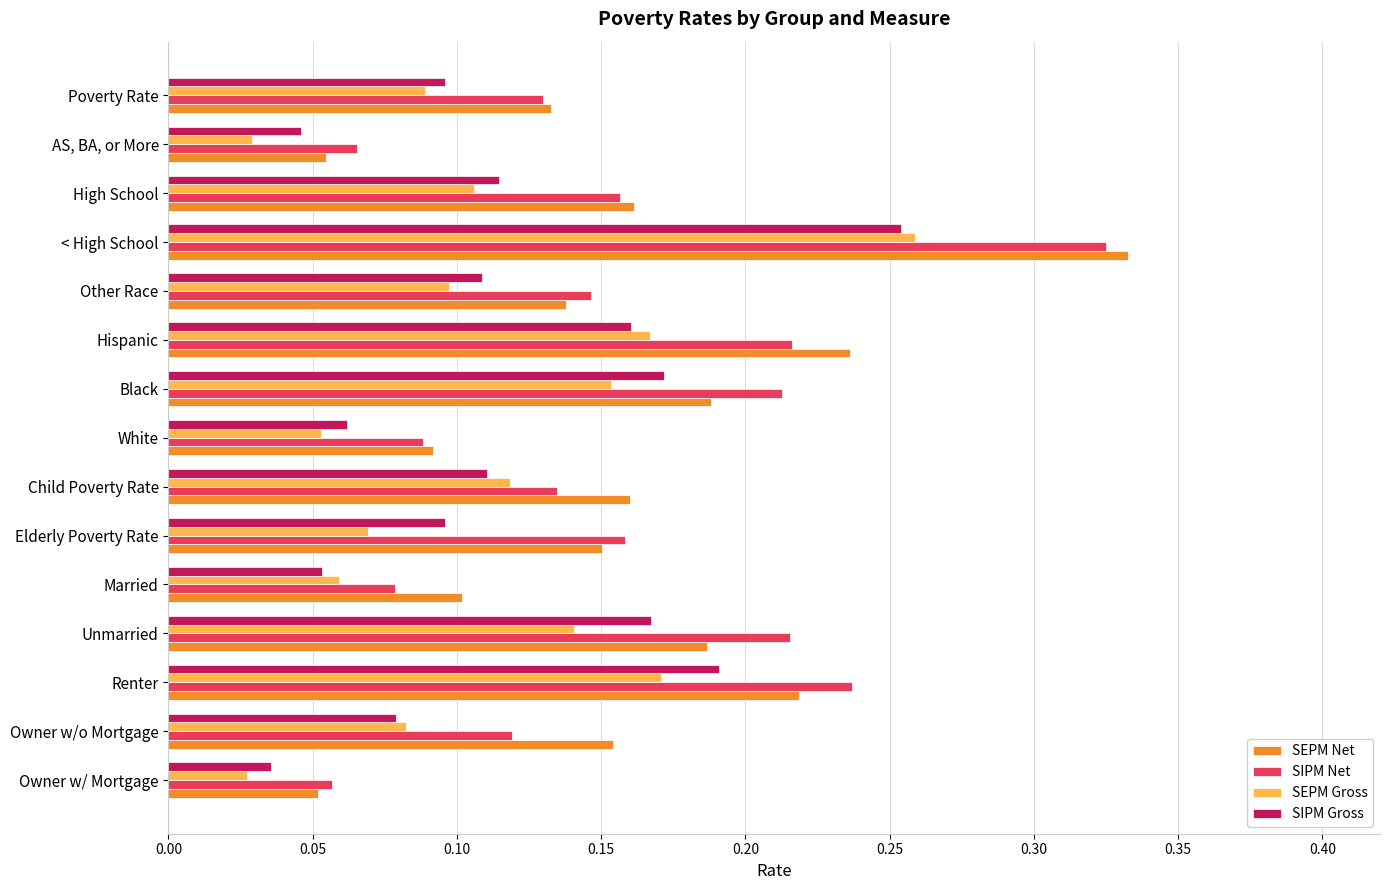

The SIPM Net series shows 0.2 at Poverty Rate. True or false?

False